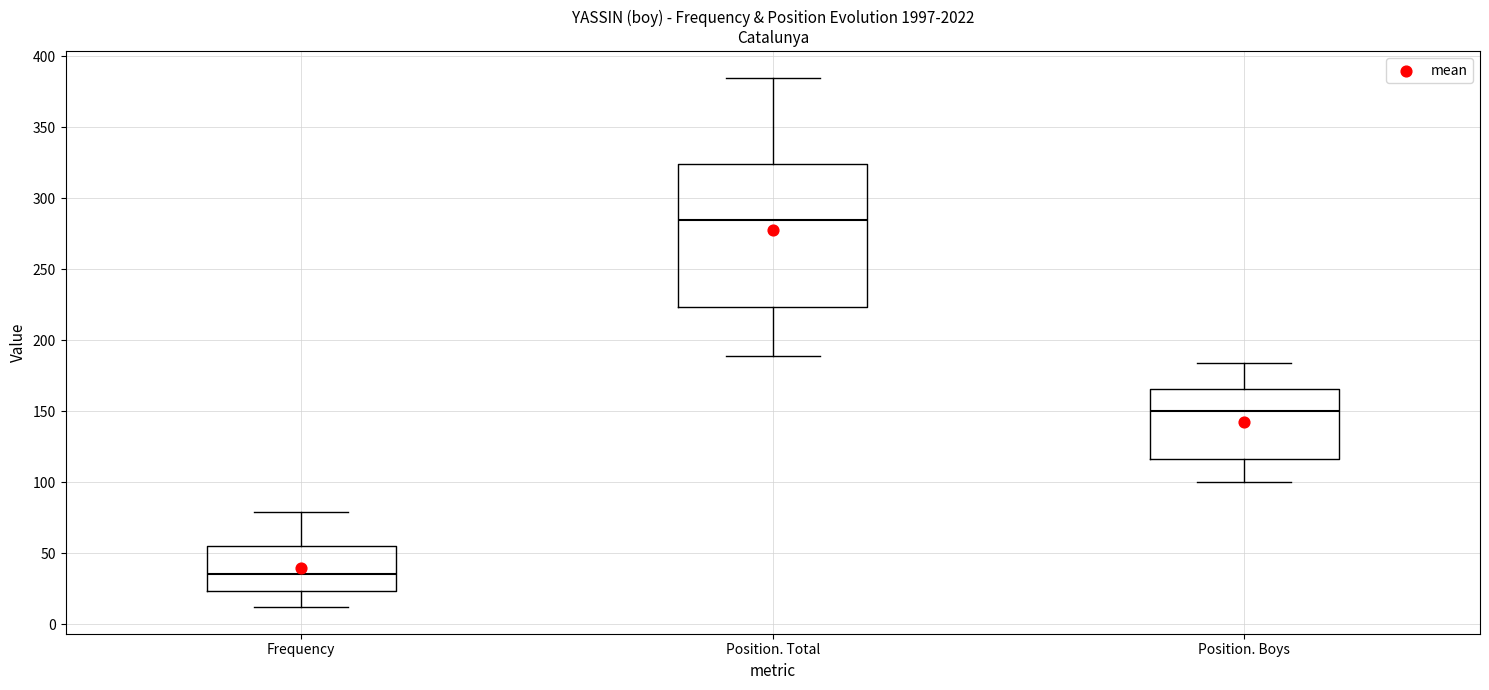

Reading left to right, transcribe this box plot: for each box, give where its median line is, the range the box spans, and where its two whiskers end, as read against the y-axis. The values are not printed on the chart, so give them approximately, as read against the axis.

Frequency: median 35, box 25 to 55, whiskers 10 to 80
Position. Total: median 285, box 225 to 325, whiskers 190 to 385
Position. Boys: median 150, box 115 to 165, whiskers 100 to 185